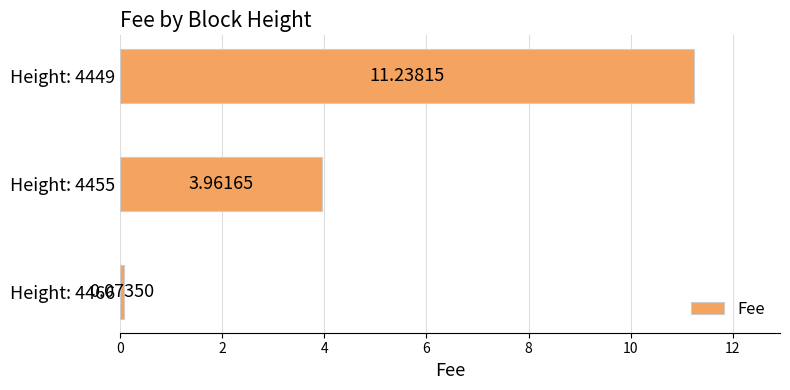

Are the bars horizontal?

Yes